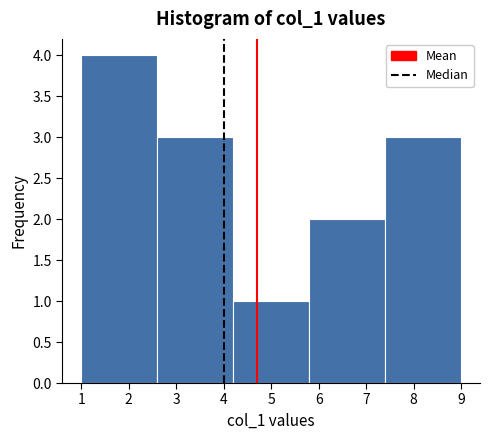

Which range on the x-axis has the tallest bar?

1.0 to 2.6